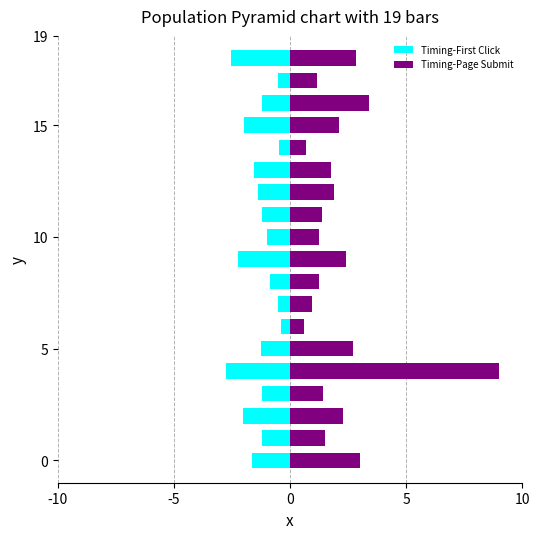

Reading left to right, extract all data points from this chart.

Timing-First Click: -1.6	-1.2	-2.0	-1.2	-2.8	-1.3	-0.4	-0.5	-0.8	-2.2	-1.0	-1.2	-1.4	-1.5	-0.5	-2.0	-1.2	-0.5	-2.5
Timing-Page Submit: 3.0	1.5	2.3	1.4	9.0	2.7	0.6	0.9	1.2	2.4	1.3	1.4	1.9	1.8	0.7	2.1	3.4	1.2	2.8